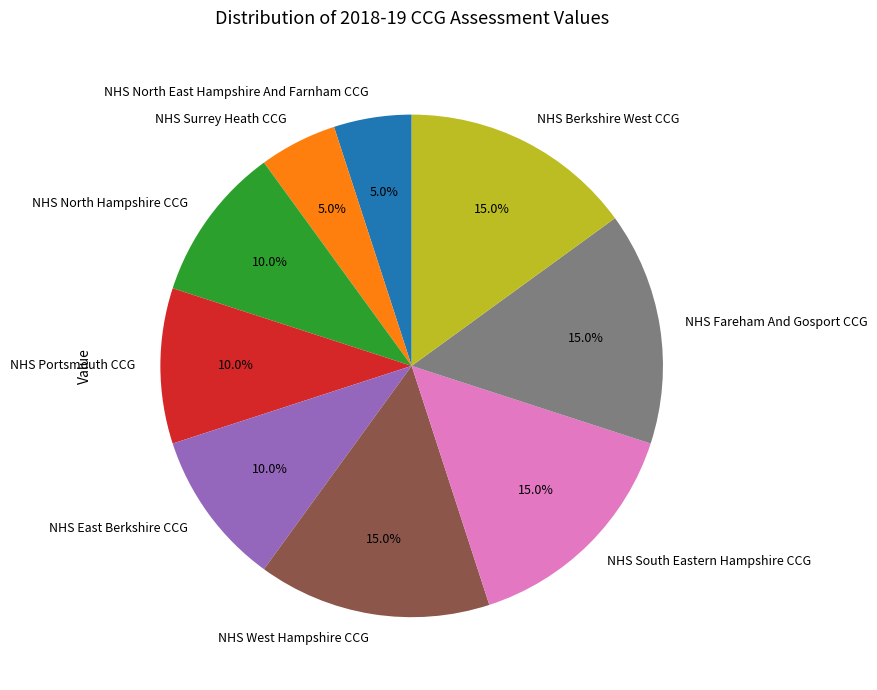

The NHS South Eastern Hampshire CCG slice represents 15% of the pie. True or false?

True